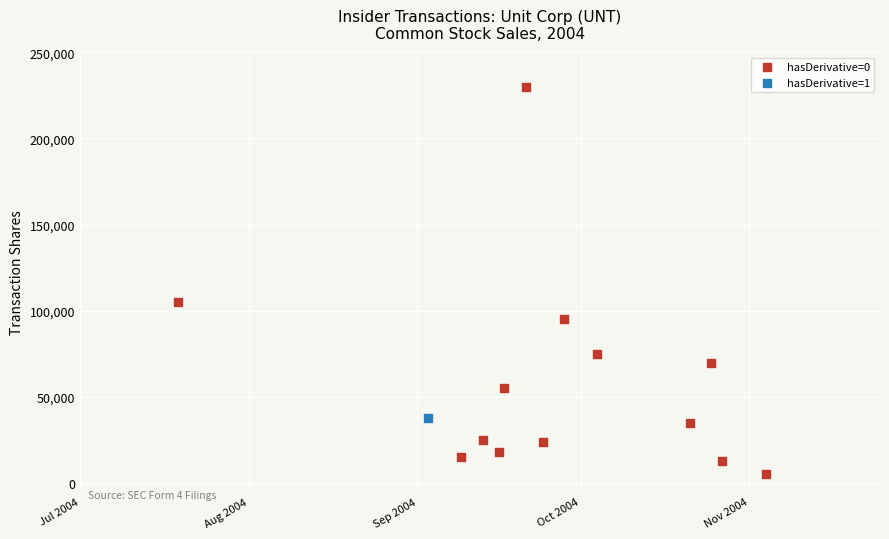

What are all the series names shown in the legend?

hasDerivative=0, hasDerivative=1